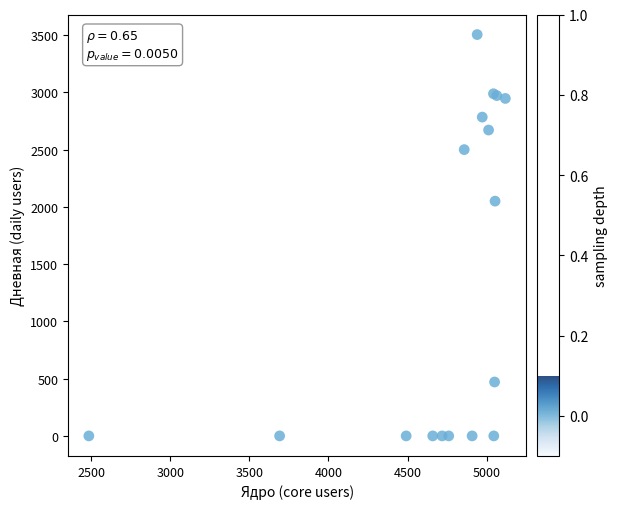

What Y value in the scatter plot is closest to 1753?

2051